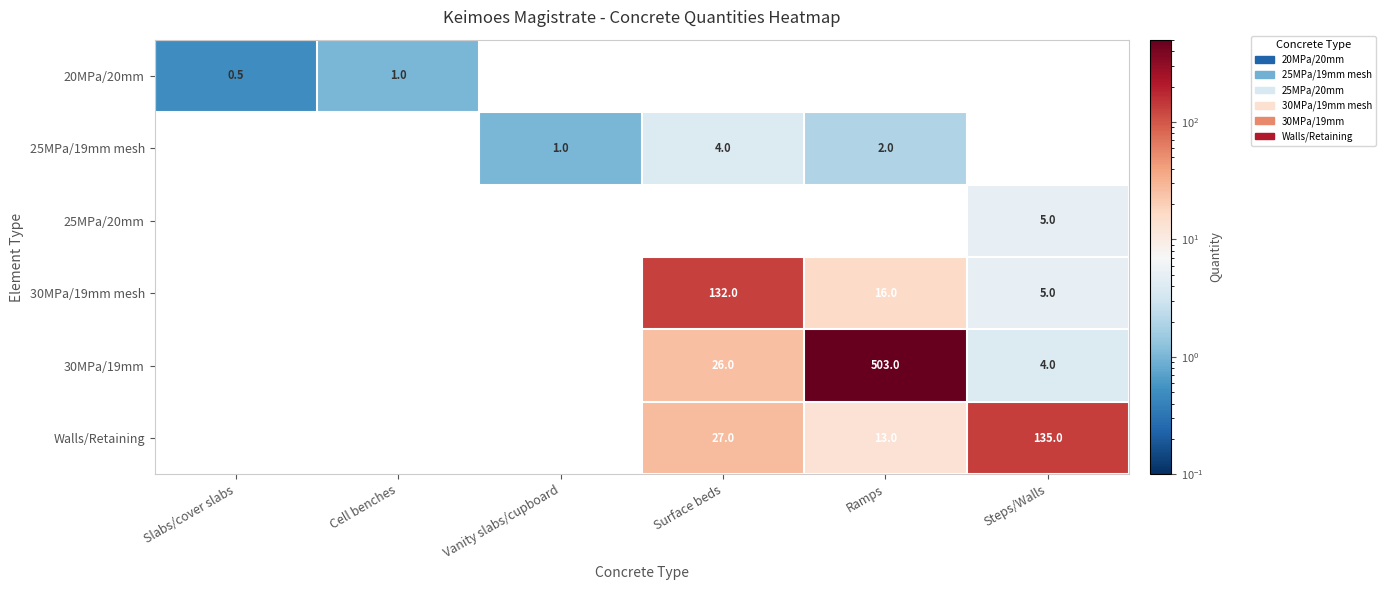

True or false: 30MPa/19mm mesh has a value of 23.1 at Ramps.

False